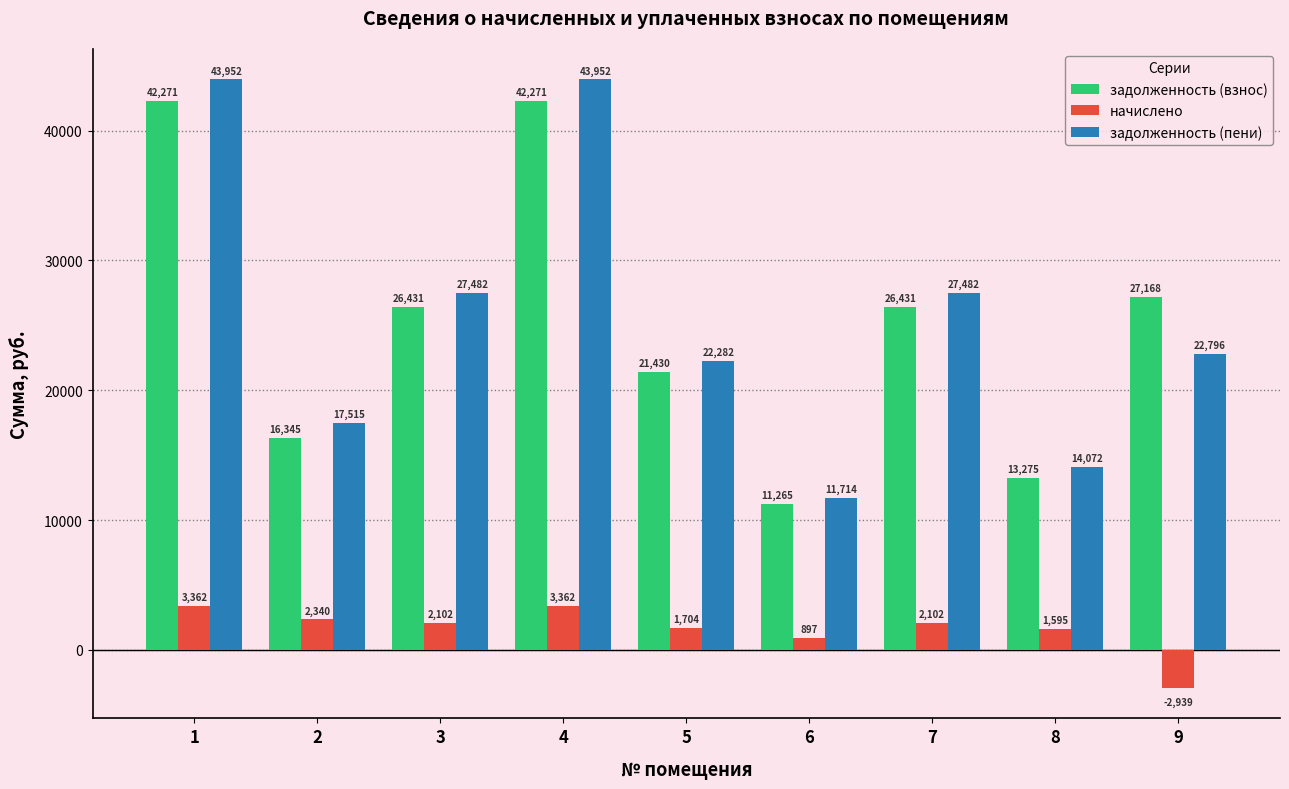

What is the difference between the highest and lowest values at 9?

30106.7